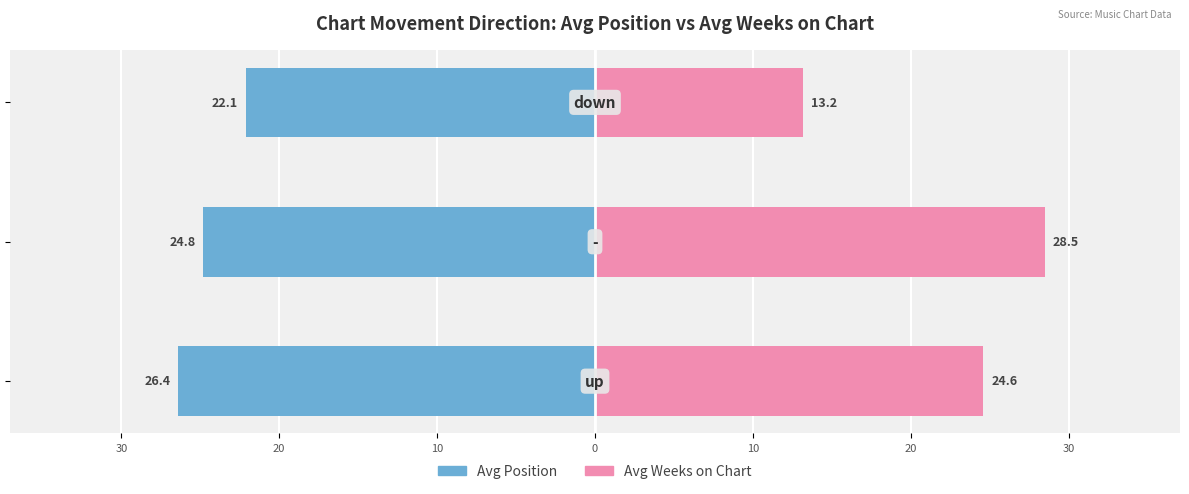

Reading right to left, extract all data points from this chart.

Avg Position: -22.1	-24.8	-26.4
Avg Weeks on Chart: 13.2	28.5	24.6